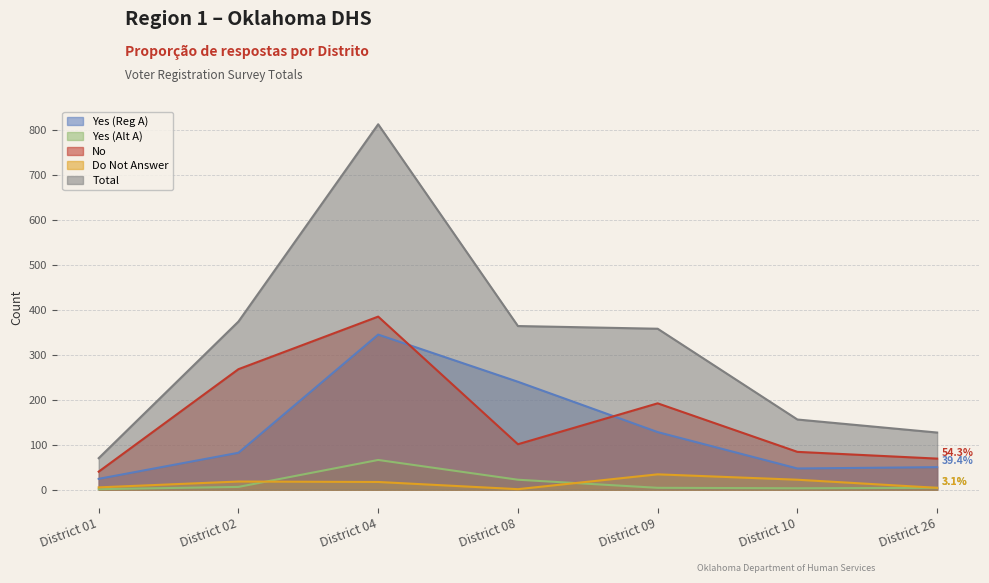

Where is Total nearest to the value 441?

District 02